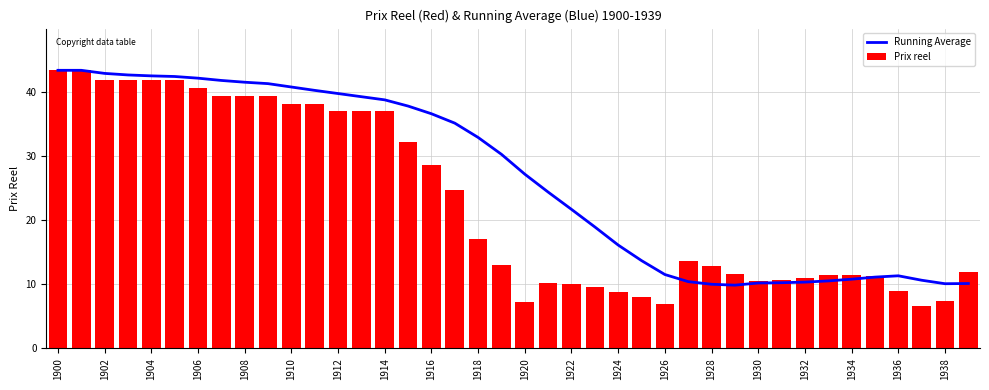

What is the maximum value for Running Average?

43.4